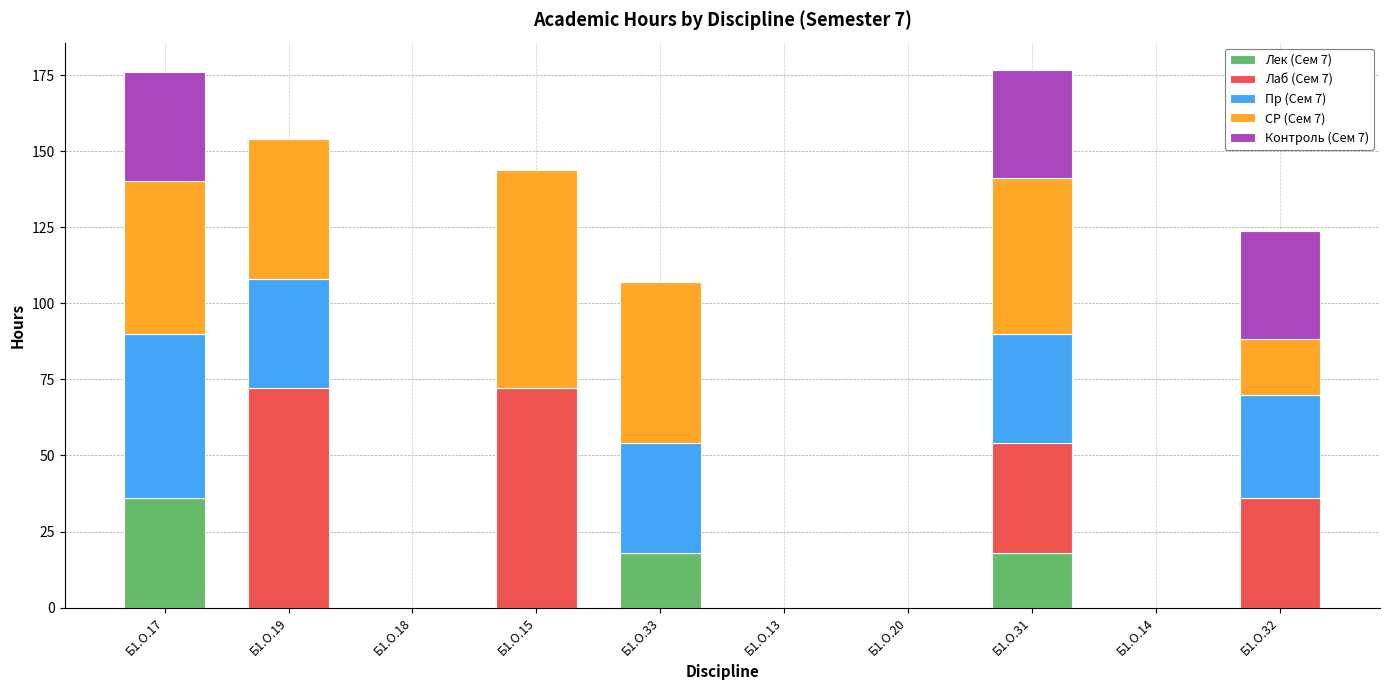

How many data points does each series have?

10